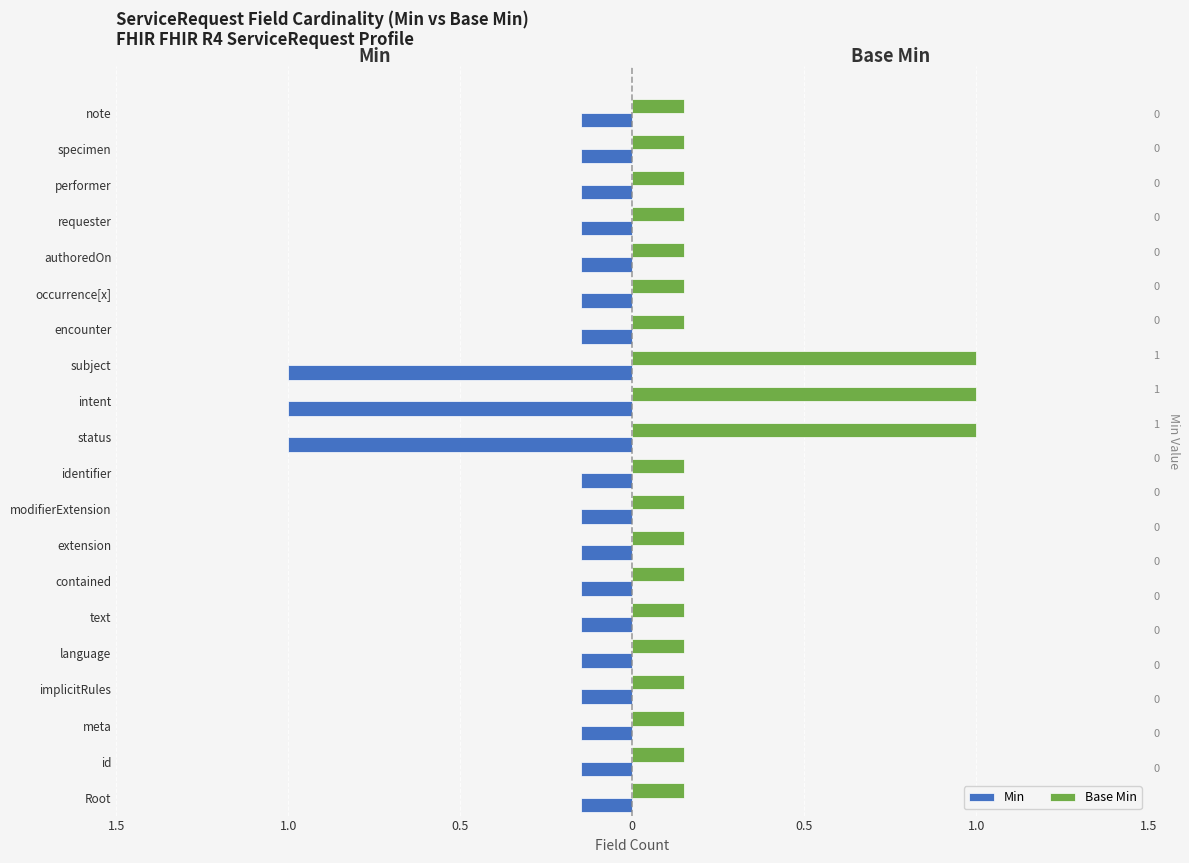

At how many categories does at least one series exceed 0?

20